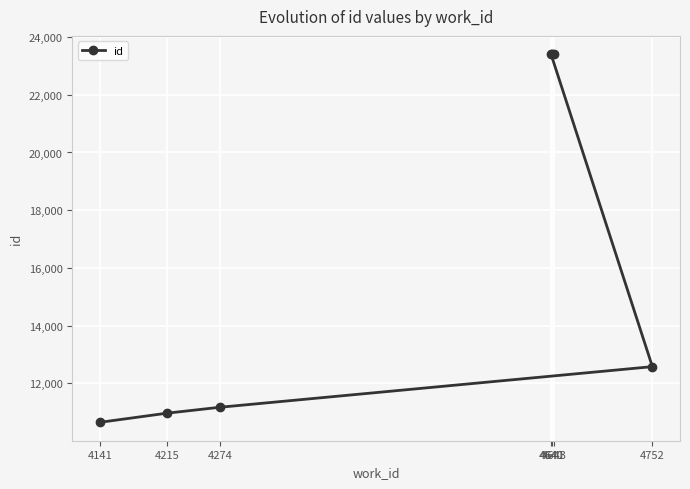

What value does the data have at 4643?

23401